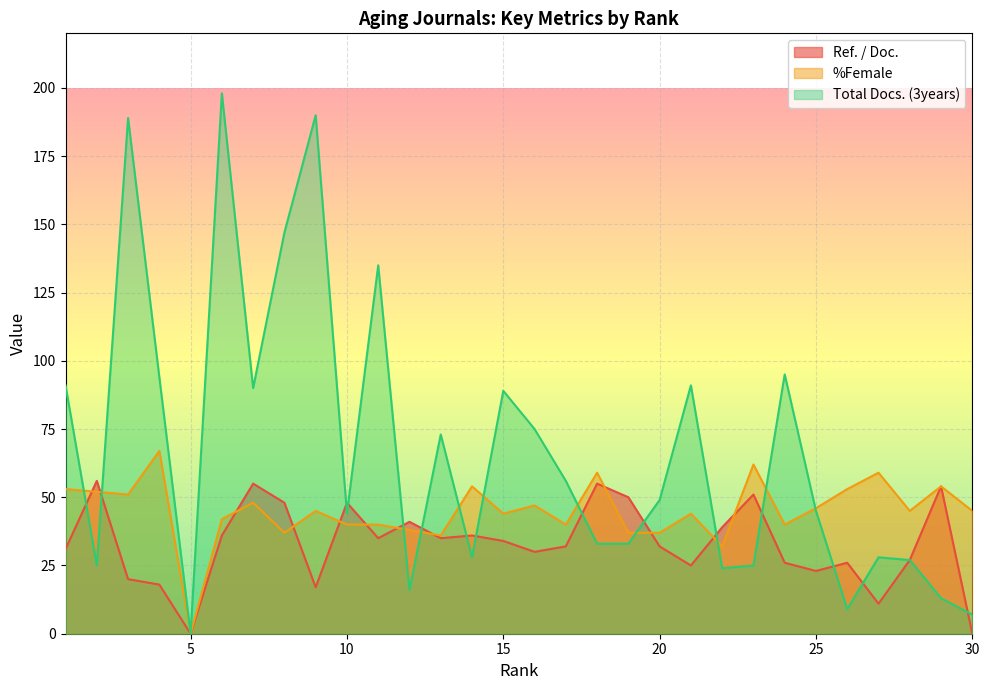

What is the sum of the Total Docs. (3years) values at 11 and 17?

191